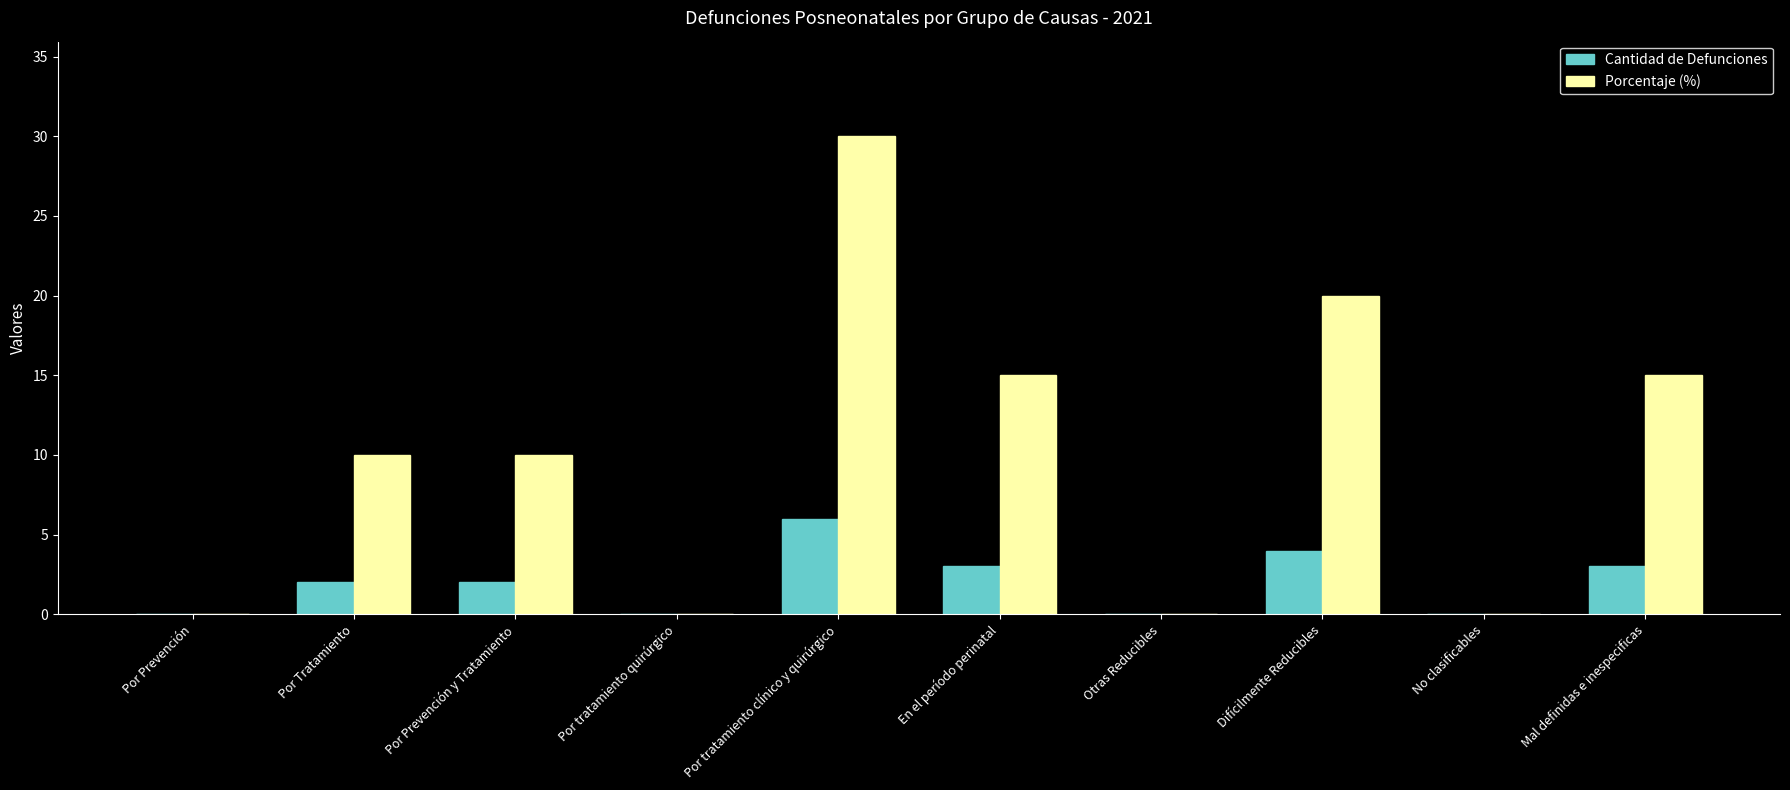

Read the Cantidad de Defunciones value at Mal definidas e inespecificas.

3